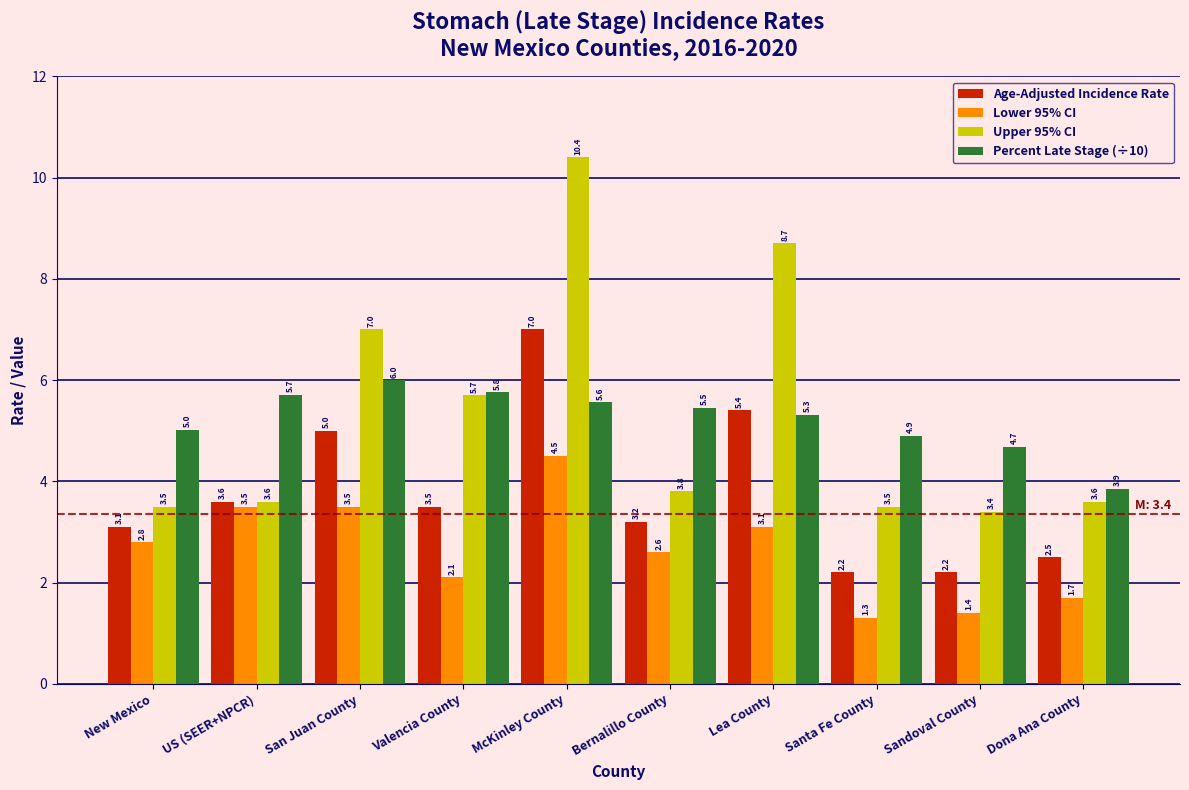

Reading right to left, transcribe all the data shown in this chart.

Age-Adjusted Incidence Rate: Dona Ana County=2.5	Sandoval County=2.2	Santa Fe County=2.2	Lea County=5.4	Bernalillo County=3.2	McKinley County=7.0	Valencia County=3.5	San Juan County=5.0	US (SEER+NPCR)=3.6	New Mexico=3.1
Lower 95% CI: Dona Ana County=1.7	Sandoval County=1.4	Santa Fe County=1.3	Lea County=3.1	Bernalillo County=2.6	McKinley County=4.5	Valencia County=2.1	San Juan County=3.5	US (SEER+NPCR)=3.5	New Mexico=2.8
Upper 95% CI: Dona Ana County=3.6	Sandoval County=3.4	Santa Fe County=3.5	Lea County=8.7	Bernalillo County=3.8	McKinley County=10.4	Valencia County=5.7	San Juan County=7.0	US (SEER+NPCR)=3.6	New Mexico=3.5
Percent Late Stage (÷10): Dona Ana County=3.9	Sandoval County=4.7	Santa Fe County=4.9	Lea County=5.3	Bernalillo County=5.5	McKinley County=5.6	Valencia County=5.8	San Juan County=6.0	US (SEER+NPCR)=5.7	New Mexico=5.0